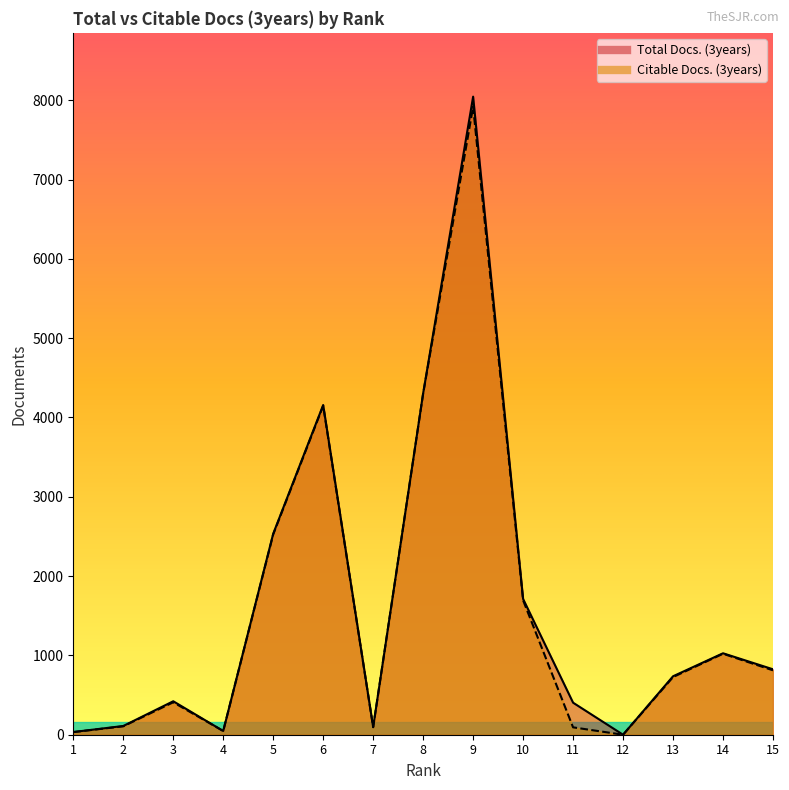

At 6, list the series in order from smallest to largest.

Citable Docs. (3years), Total Docs. (3years)